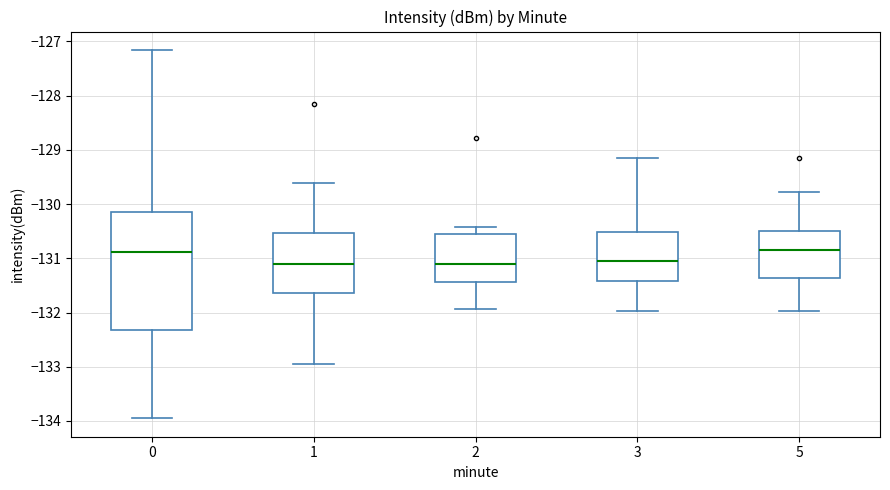

Reading left to right, read every box against the y-axis: the position of its median line, the range the box covers, and the ends of its whiskers. The values are not printed on the chart, so give them approximately, as read against the axis.

0: median -130.9, box -132.3 to -130.2, whiskers -134.0 to -127.2
1: median -131.1, box -131.6 to -130.5, whiskers -133.0 to -129.6
2: median -131.1, box -131.4 to -130.6, whiskers -131.9 to -130.4
3: median -131.1, box -131.4 to -130.5, whiskers -132.0 to -129.2
5: median -130.8, box -131.4 to -130.5, whiskers -132.0 to -129.8